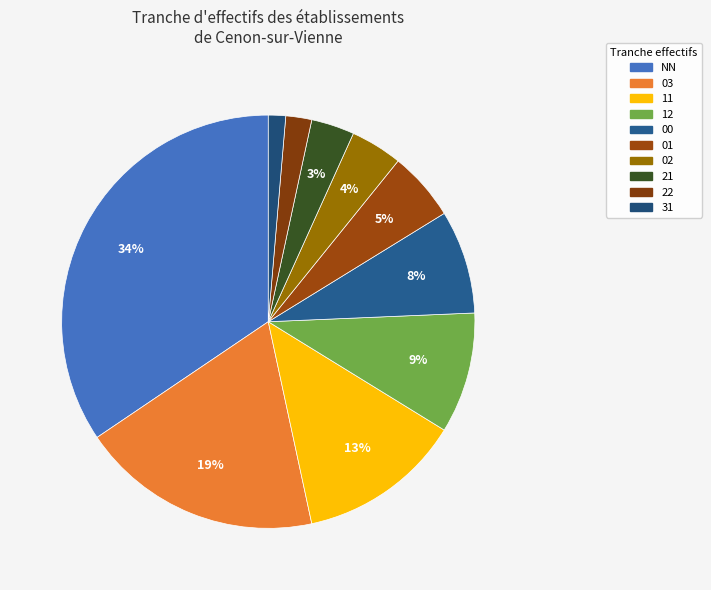

Rank the categories by value from lowest to highest.

31, 22, 21, 02, 01, 00, 12, 11, 03, NN